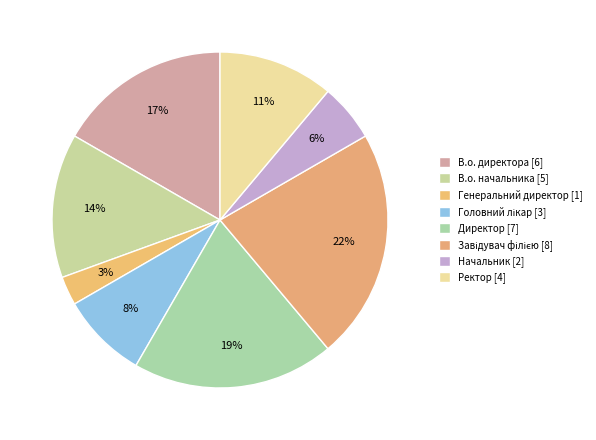

To the nearest percent, what portion does Генеральний директор represent?

3%